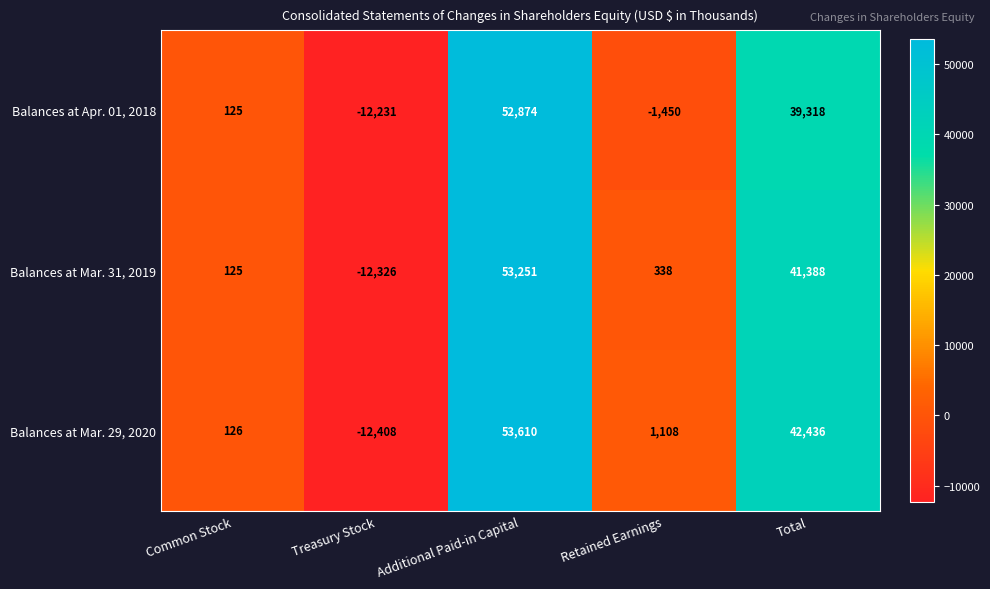

Where is Balances at Apr. 01, 2018 nearest to the value 20321?

Total